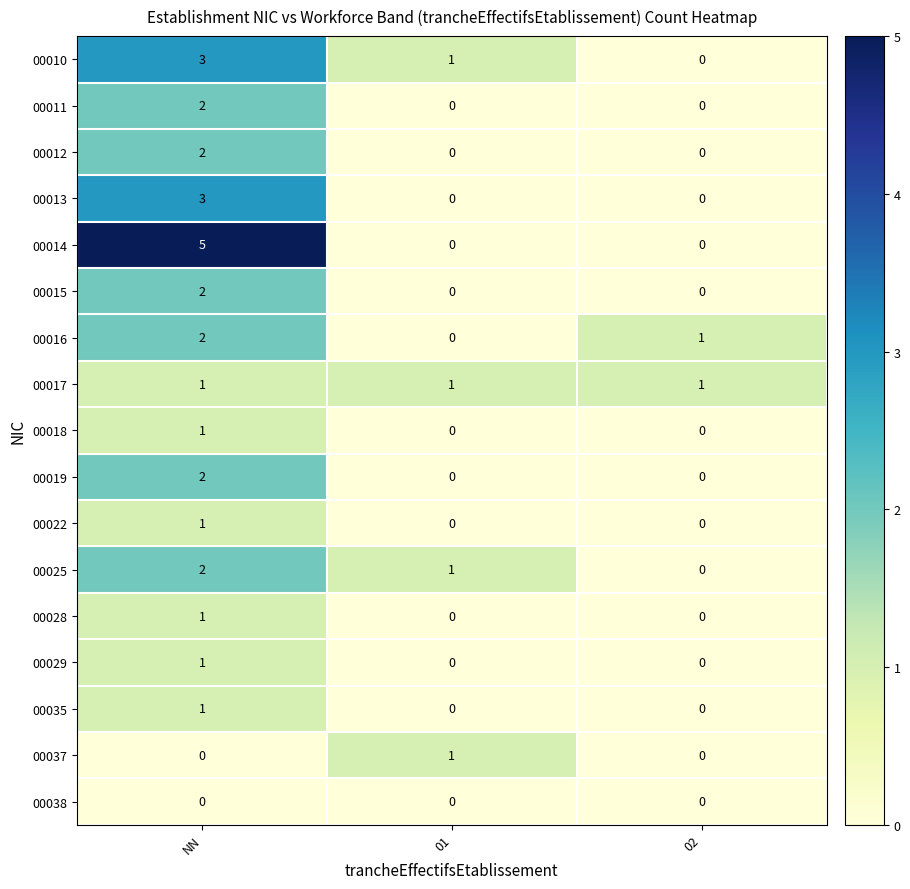

What is the difference between the maximum and minimum values in the 00010 series?

3